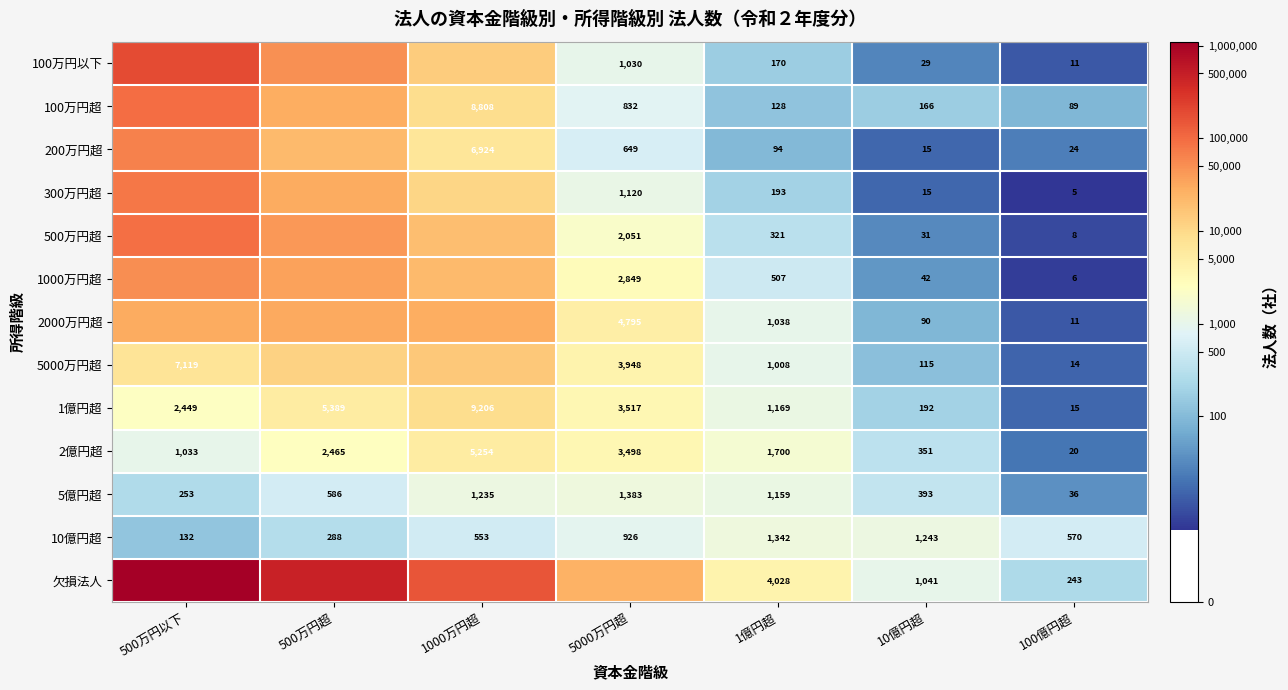

Is the value of 200万円超 at 10億円超 greater than the value of 1000万円超 at 5000万円超?

No